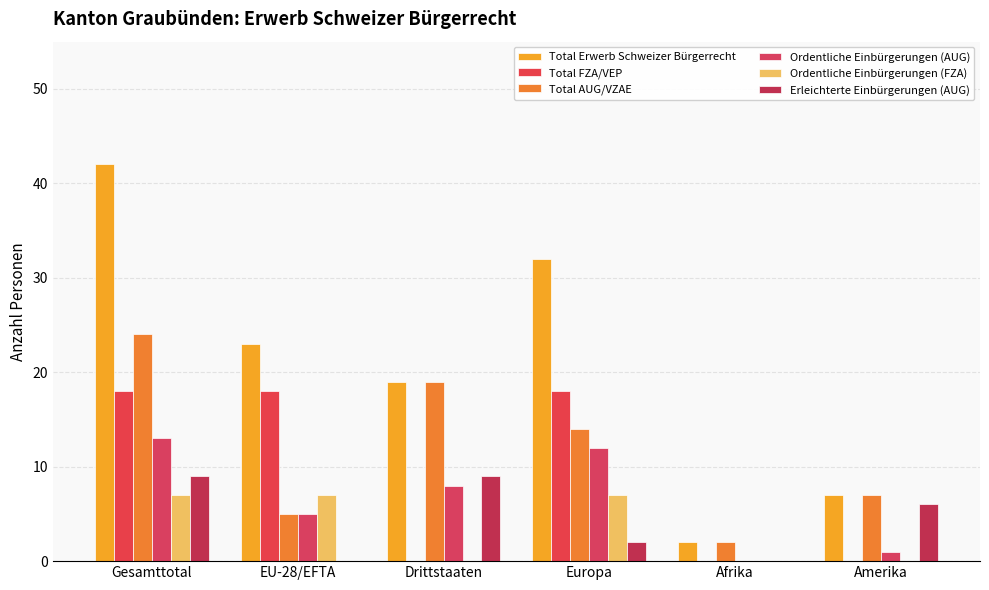

Reading left to right, extract all data points from this chart.

Total Erwerb Schweizer Bürgerrecht: 42	23	19	32	2	7
Total FZA/VEP: 18	18	0	18	0	0
Total AUG/VZAE: 24	5	19	14	2	7
Ordentliche Einbürgerungen (AUG): 13	5	8	12	0	1
Ordentliche Einbürgerungen (FZA): 7	7	0	7	0	0
Erleichterte Einbürgerungen (AUG): 9	0	9	2	0	6